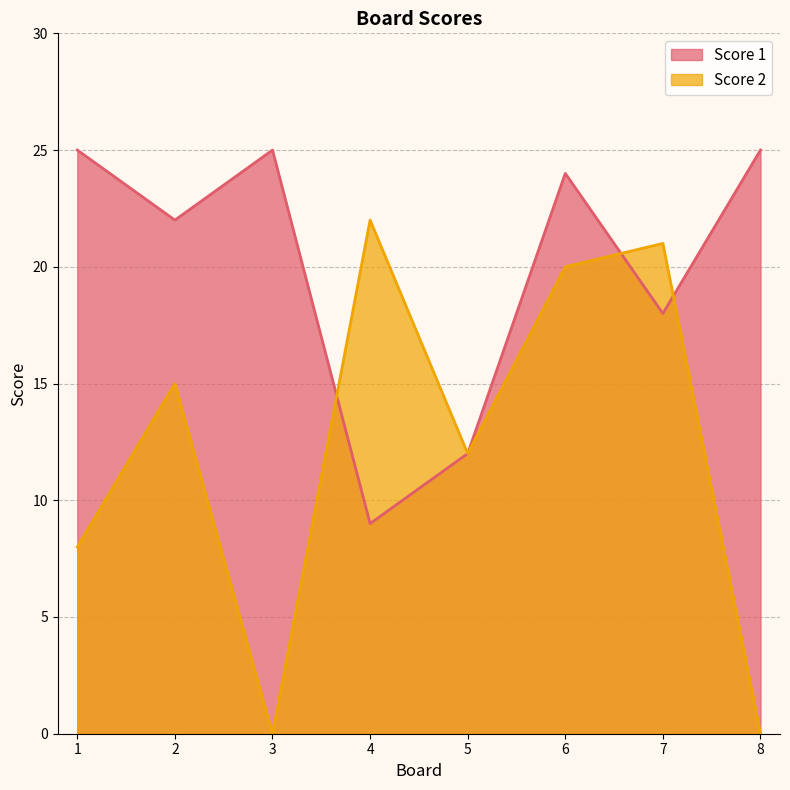

Read the Score 2 value at 5, to the nearest 10.

10